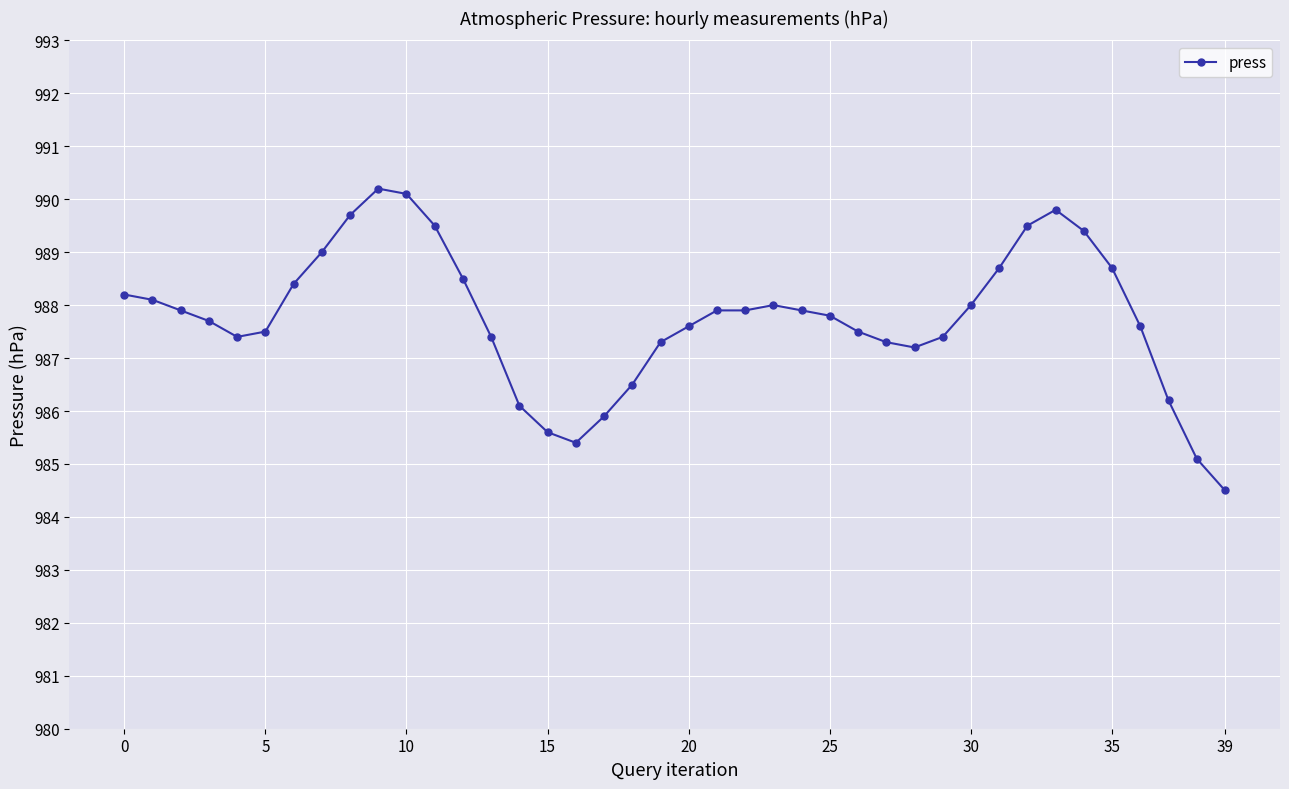

True or false: the data has more than 2 interior local peaks.

True